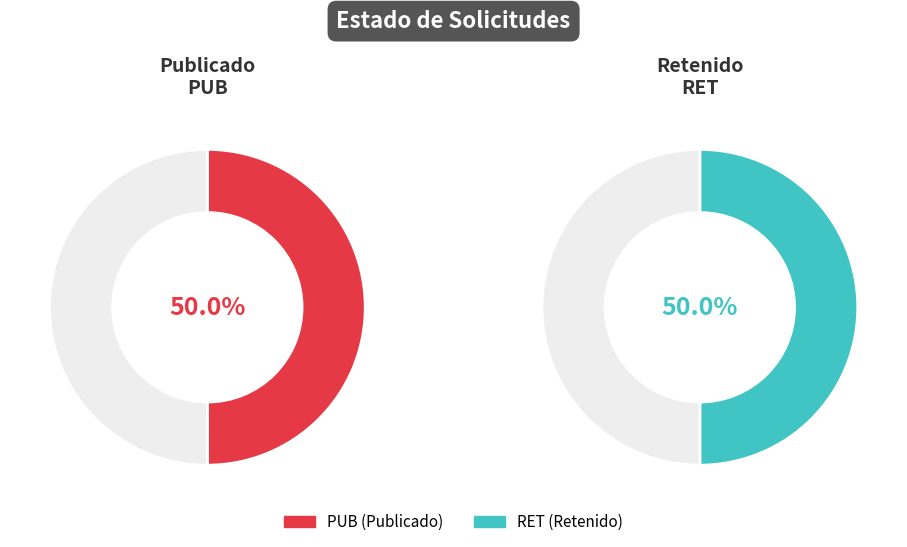

Which has a higher value, PUB or RET?

PUB